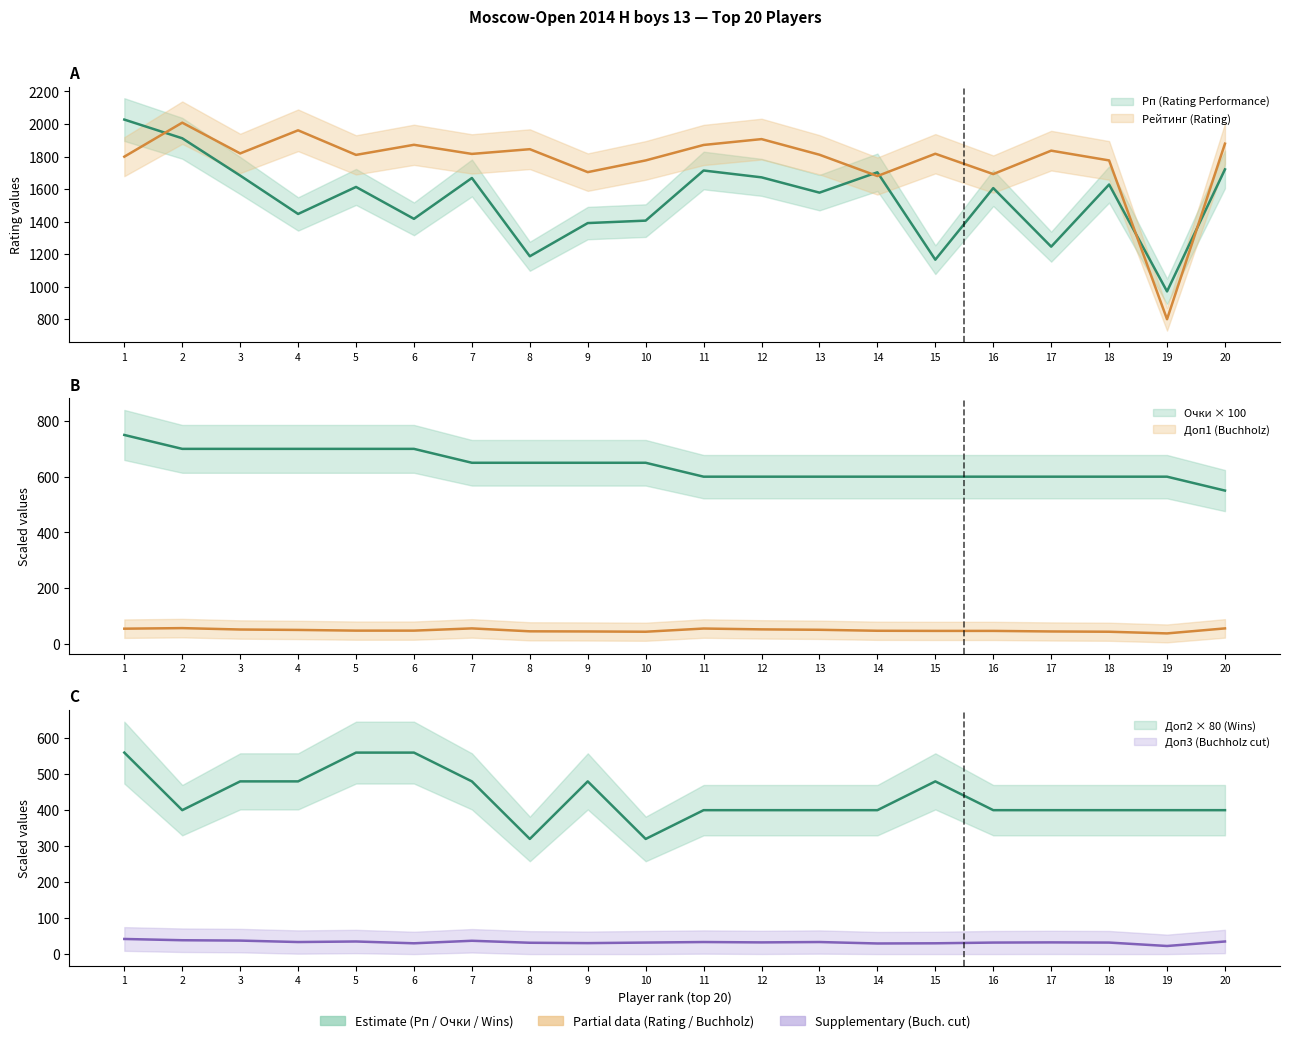

What is the sum of the Доп2 (Wins) values at 4 and 5?

1040.0